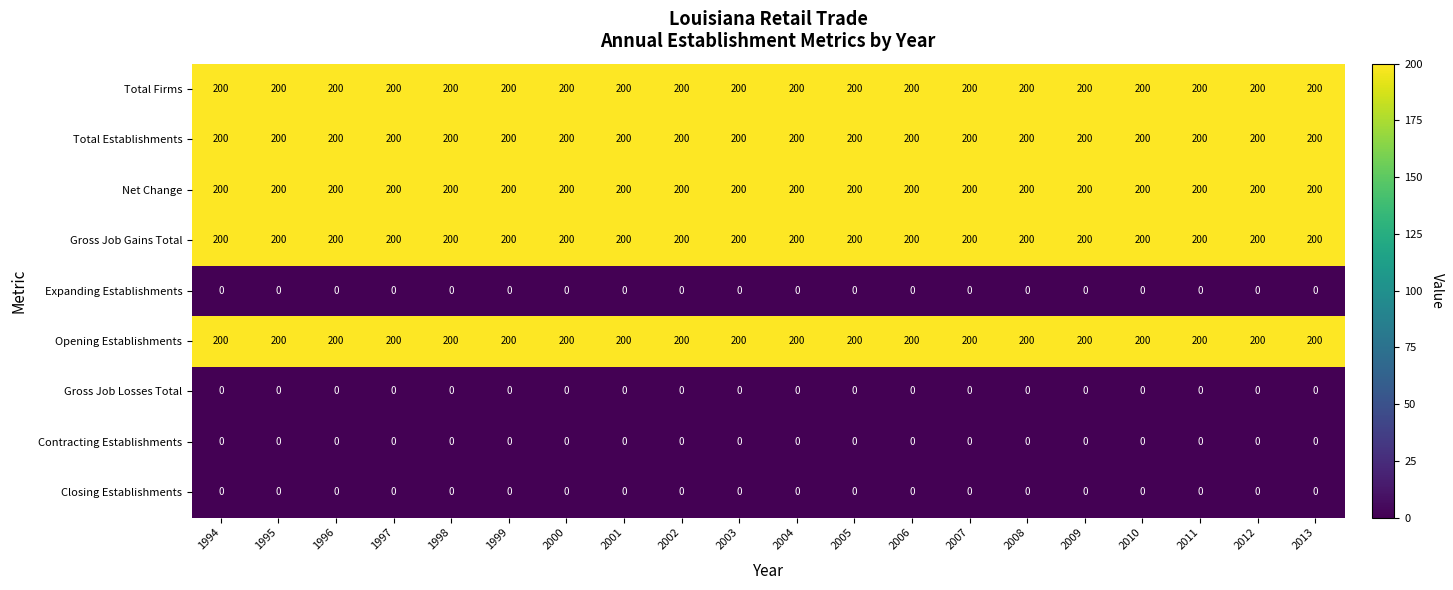

What is the total value across all series at 2010?

1000